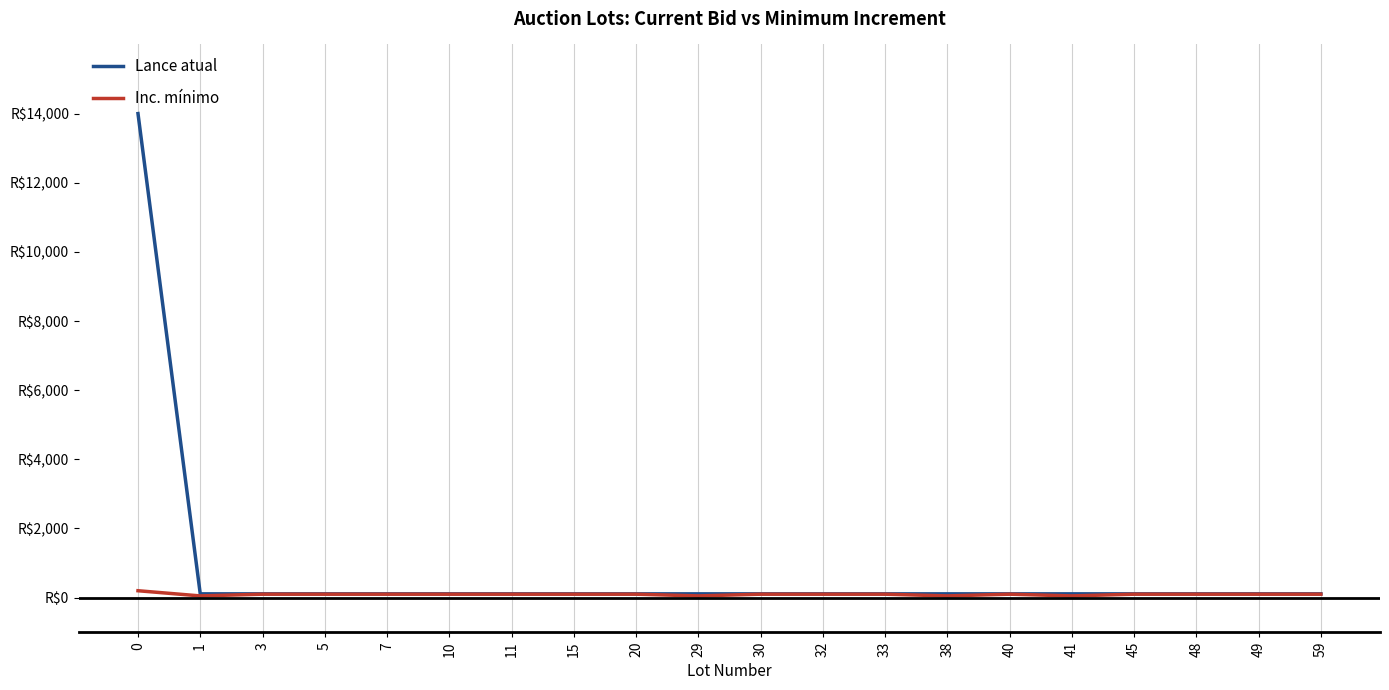

What are all the series names shown in the legend?

Lance atual, Inc. mínimo